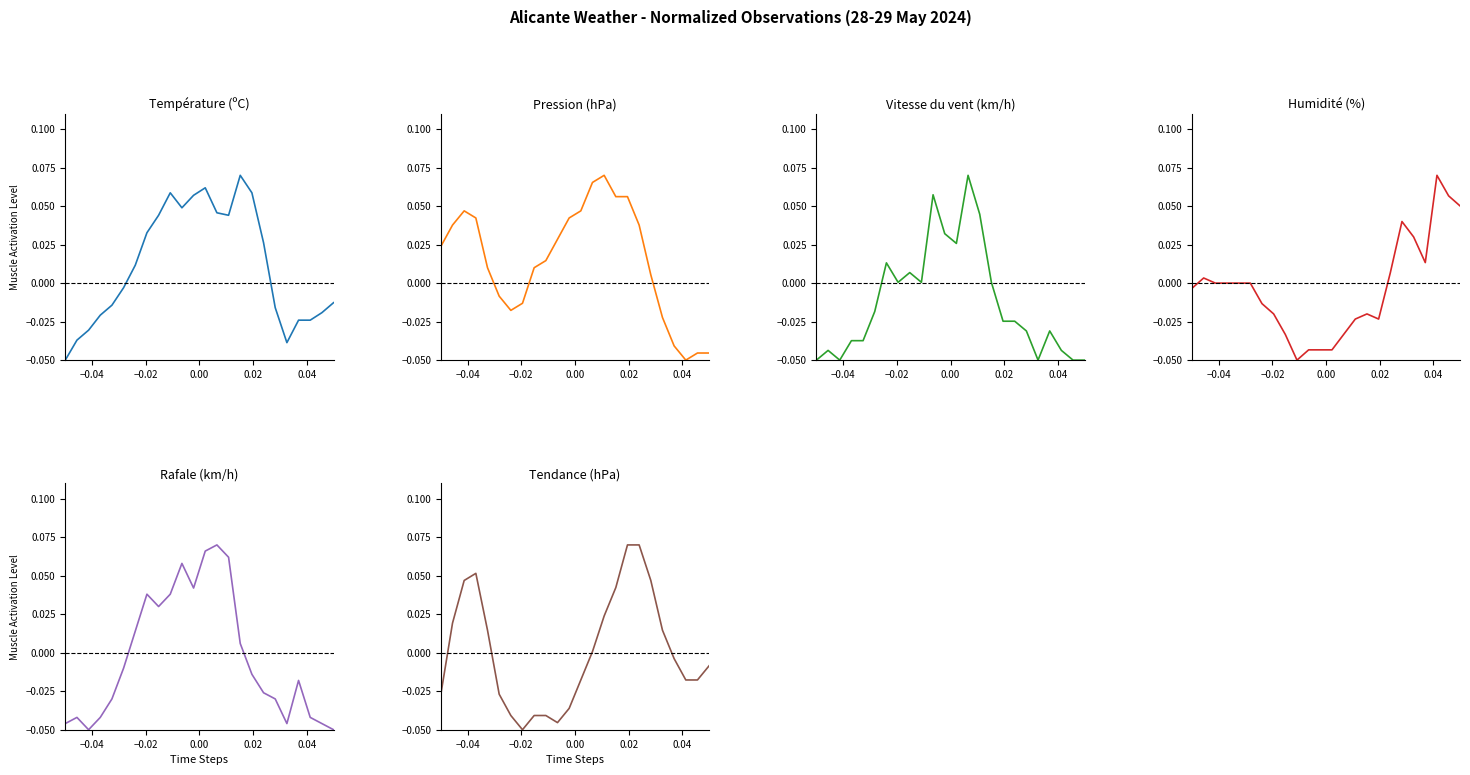

What is the difference between the maximum and minimum values in the Température (ºC) series?

0.1